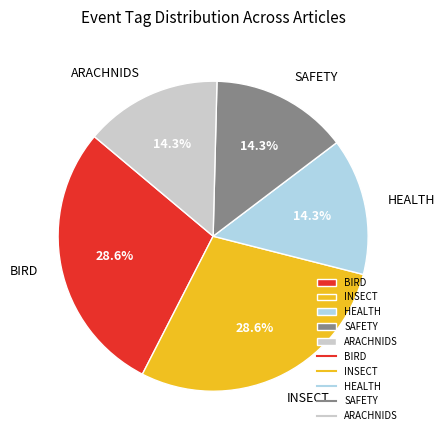

Combined, what portion of the pie is INSECT and ARACHNIDS?

42.9%